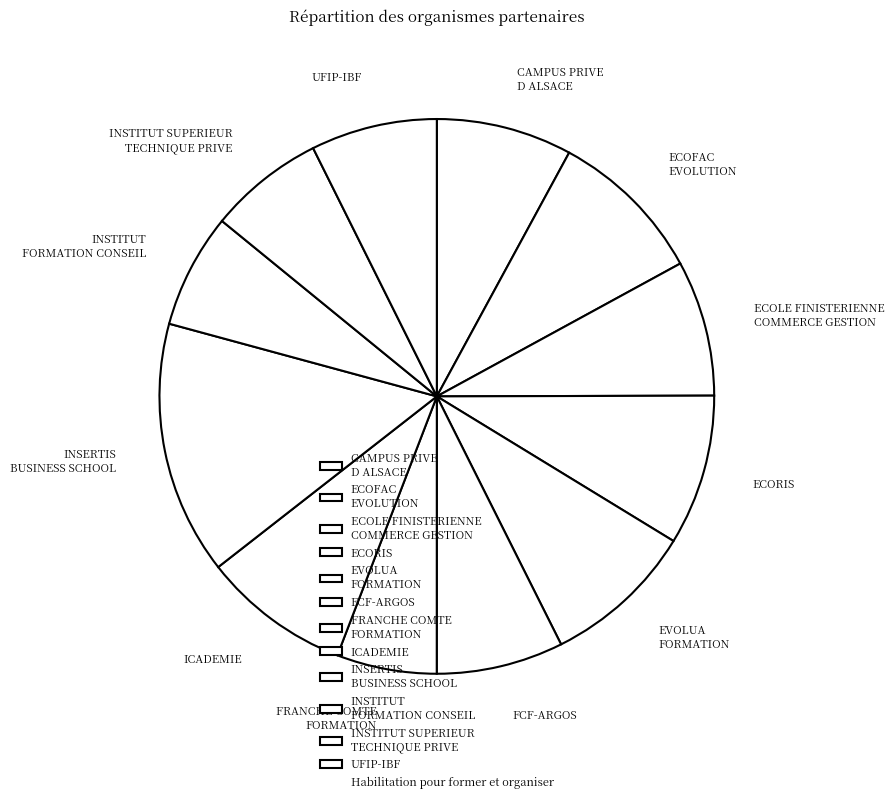

Approximately how many times larger is the value at INSTITUT SUPERIEUR TECHNIQUE PRIVE compared to CAMPUS PRIVE D ALSACE?

0.9